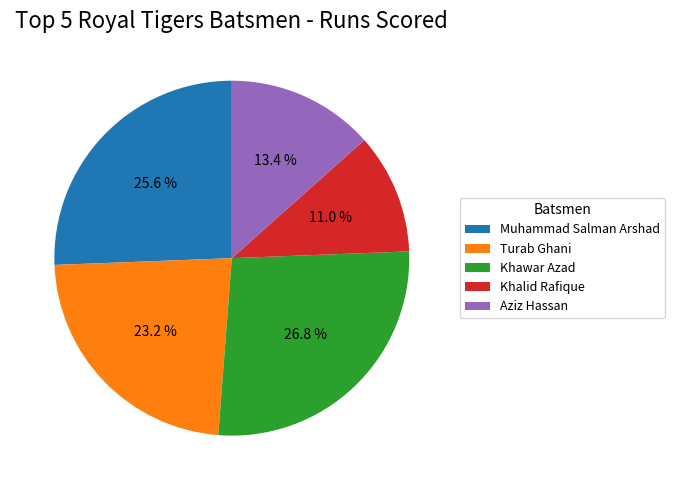

Count the number of slices in the pie.

5